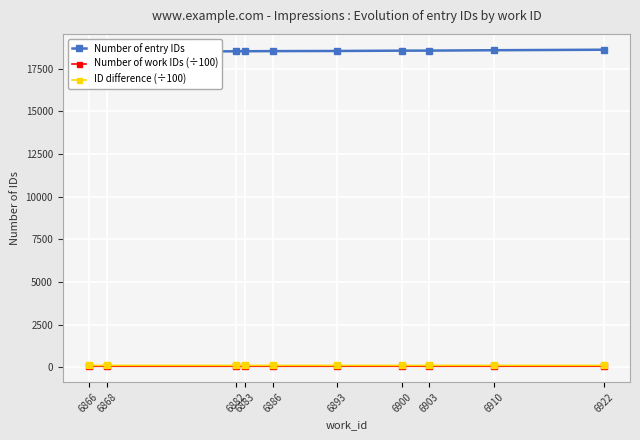

How many data points does each series have?

10